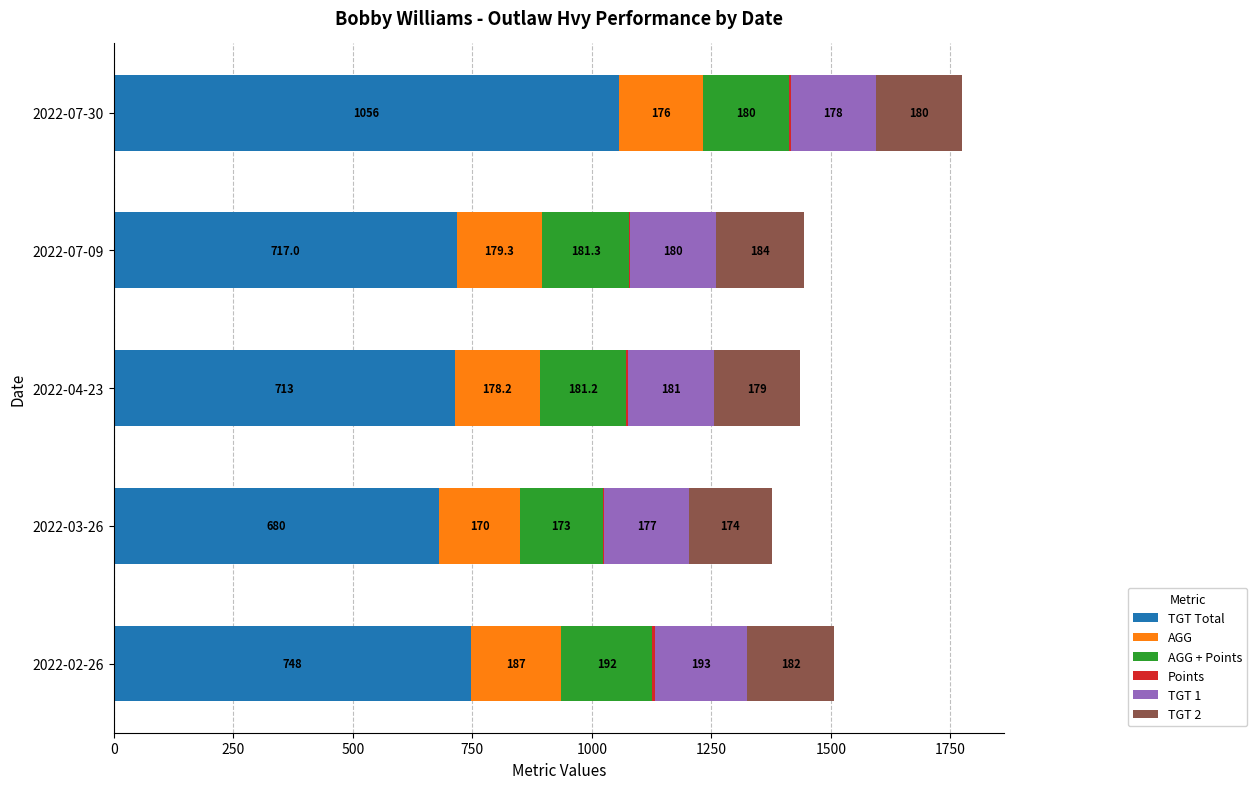

How many data points does each series have?

5